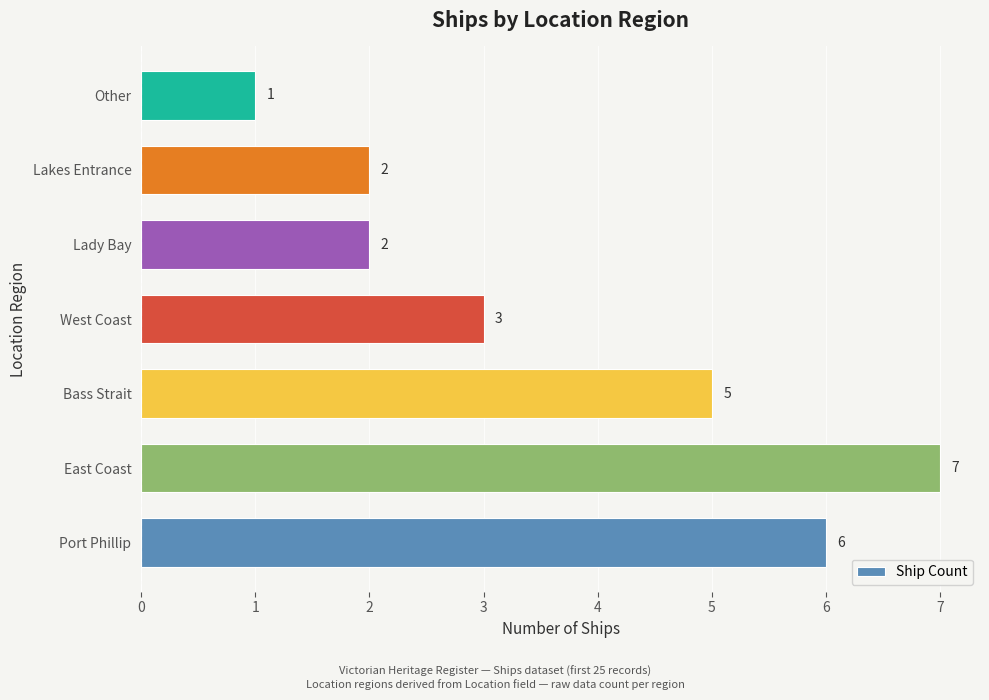

How many values are below 3?

3